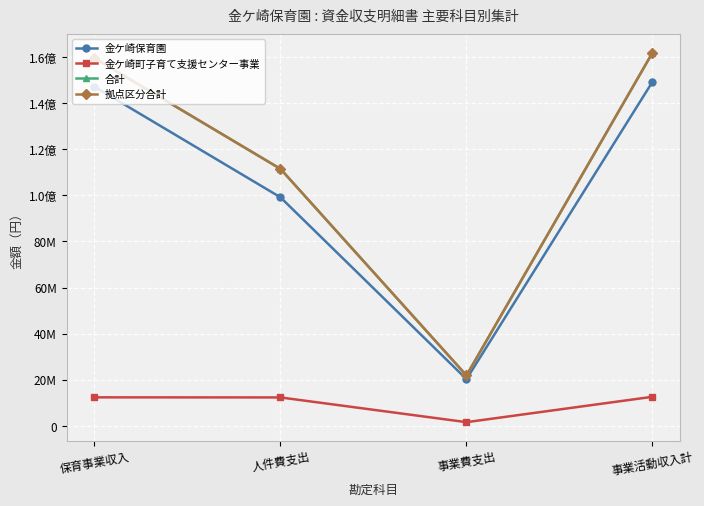

Is this an area chart (filled region under the line)?

No